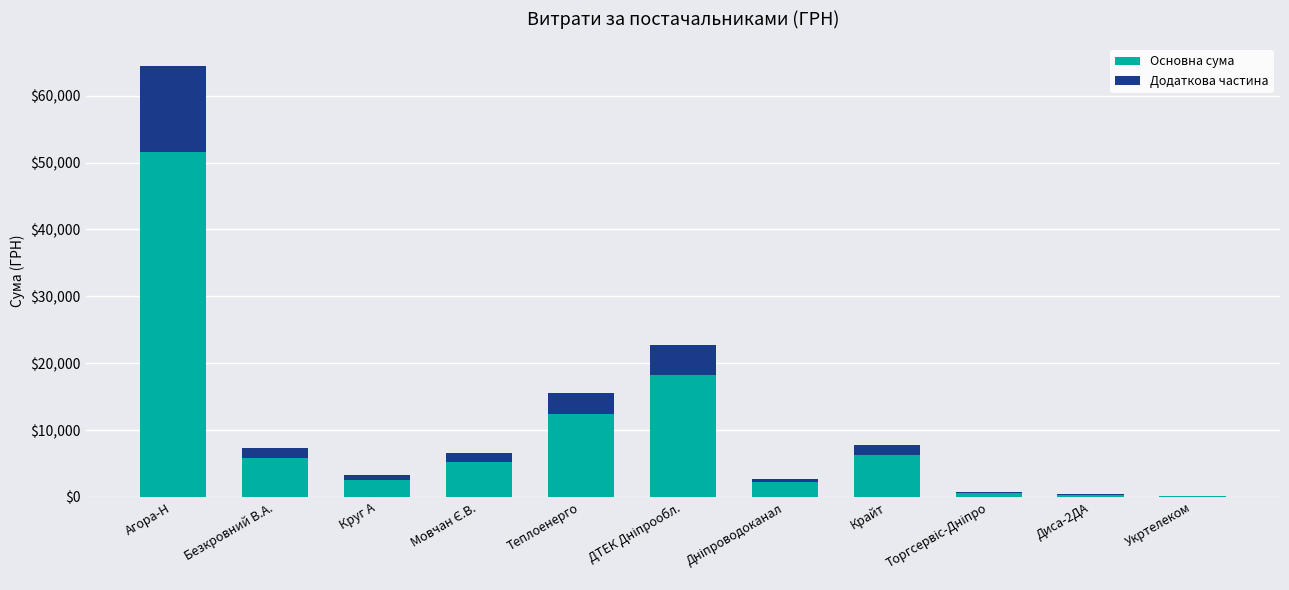

What is the sum of all Основна сума values?

105253.1